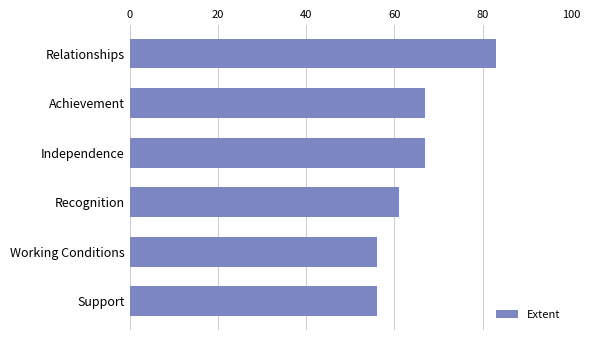

Approximately how many times larger is the value at Independence compared to Working Conditions?

1.2